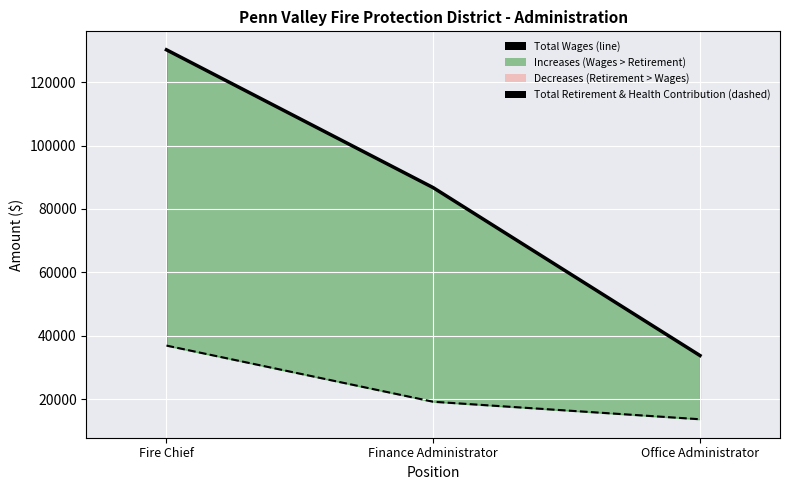

At which label does Total Retirement & Health Contribution reach its peak?

Fire Chief